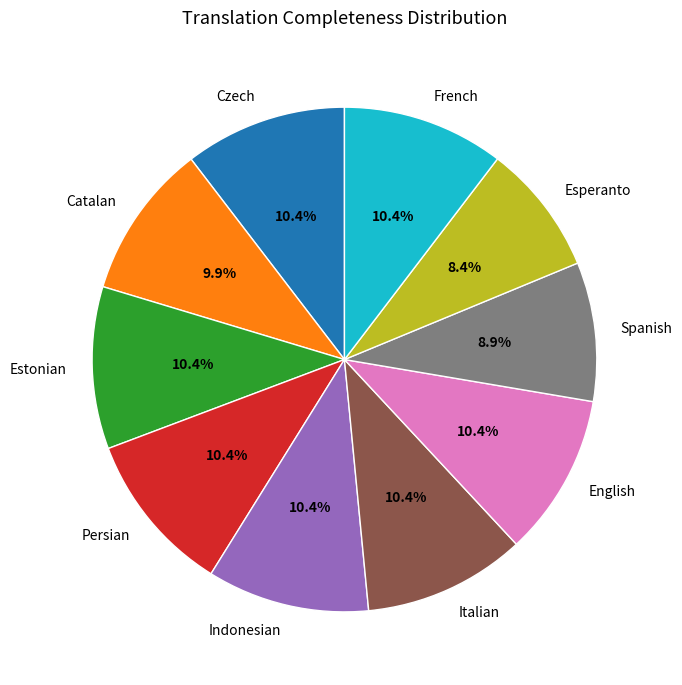

How many segments does this pie chart have?

10